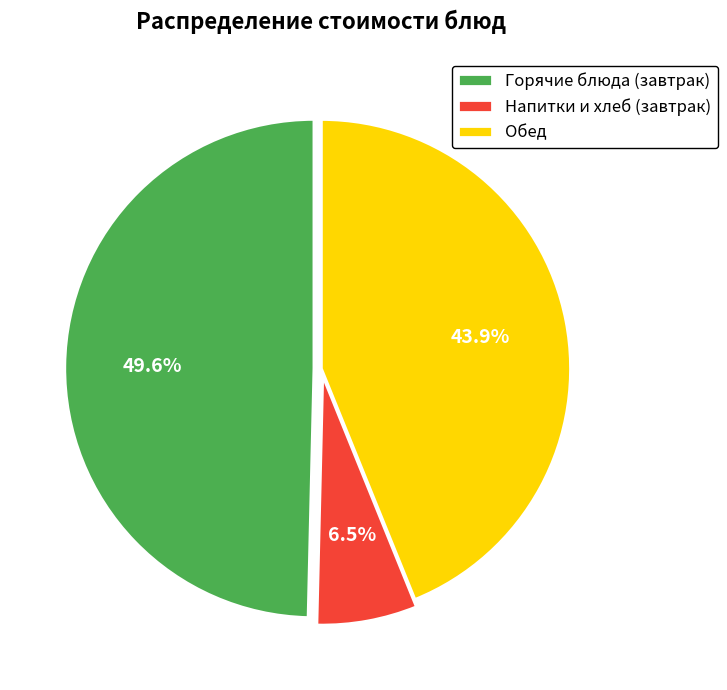

Is there a majority slice in this chart?

No